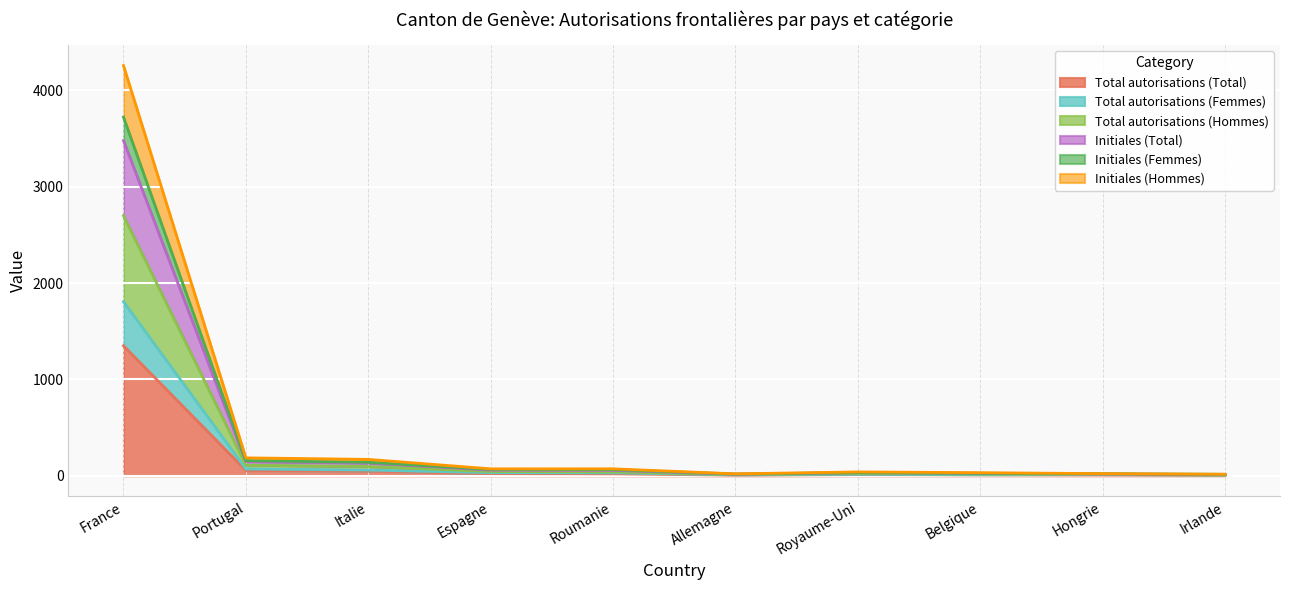

Between Espagne and Irlande, which is larger?

Espagne